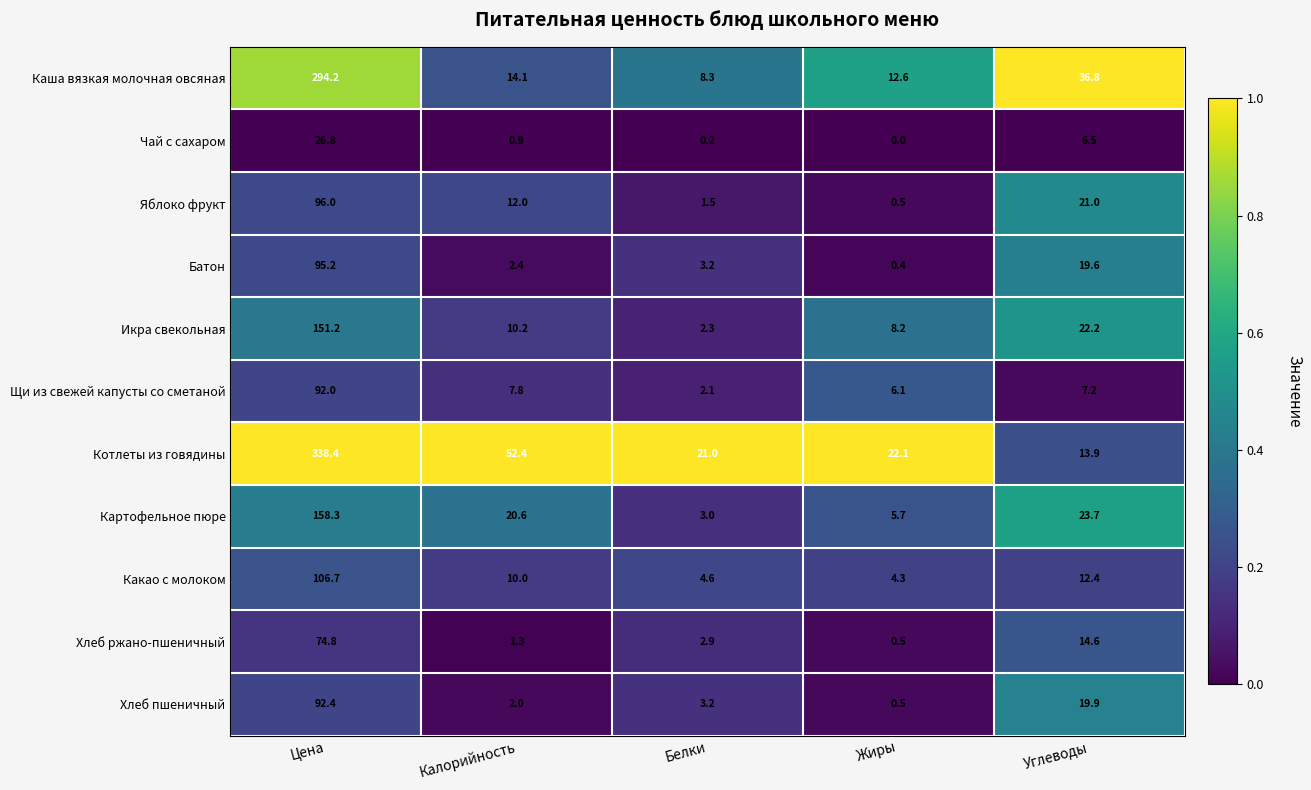

The value of Каша вязкая молочная овсяная at Цена is 195.7. True or false?

False